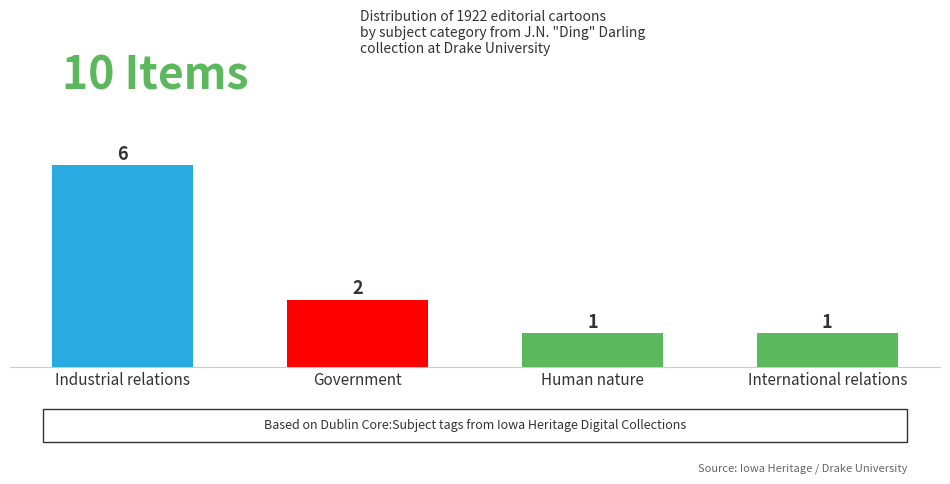

What is the difference between the values at International relations and Government?

1